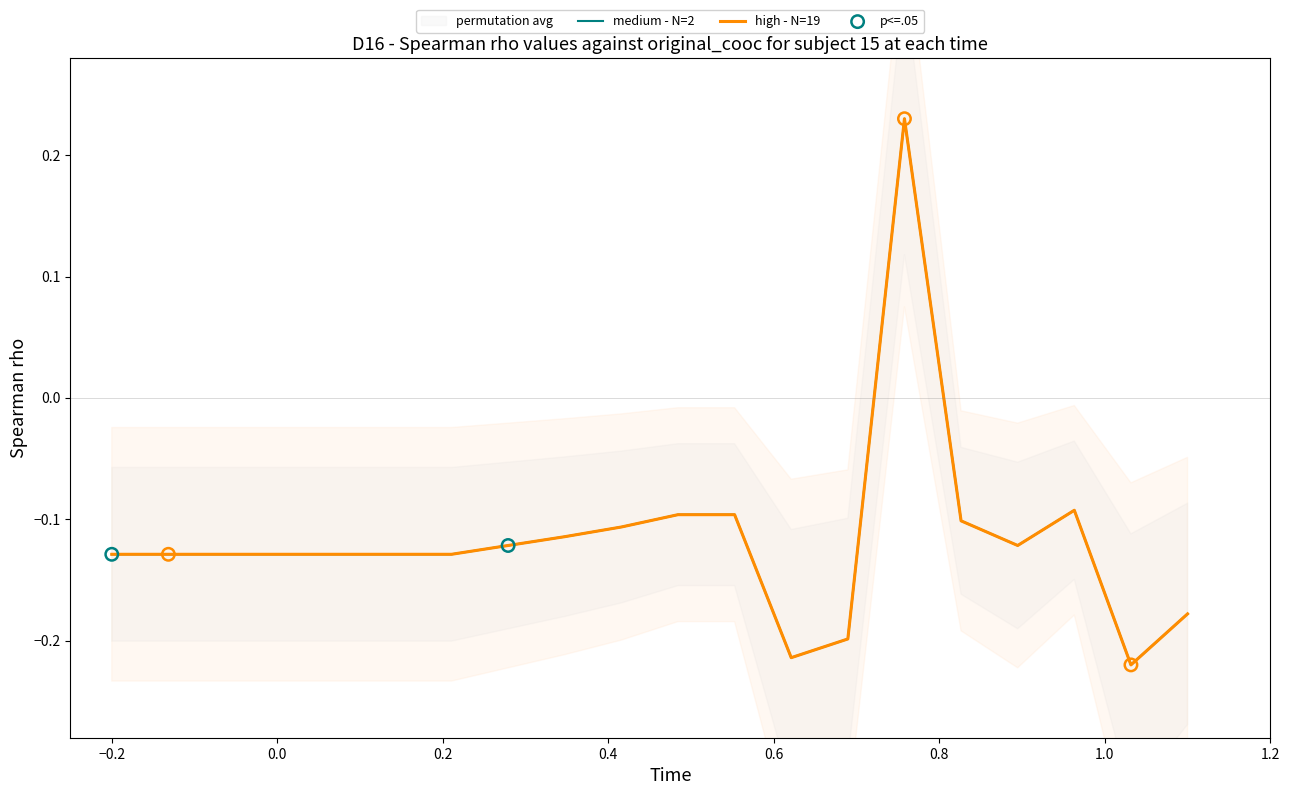

What are all the series names shown in the legend?

medium - N=2, high - N=19